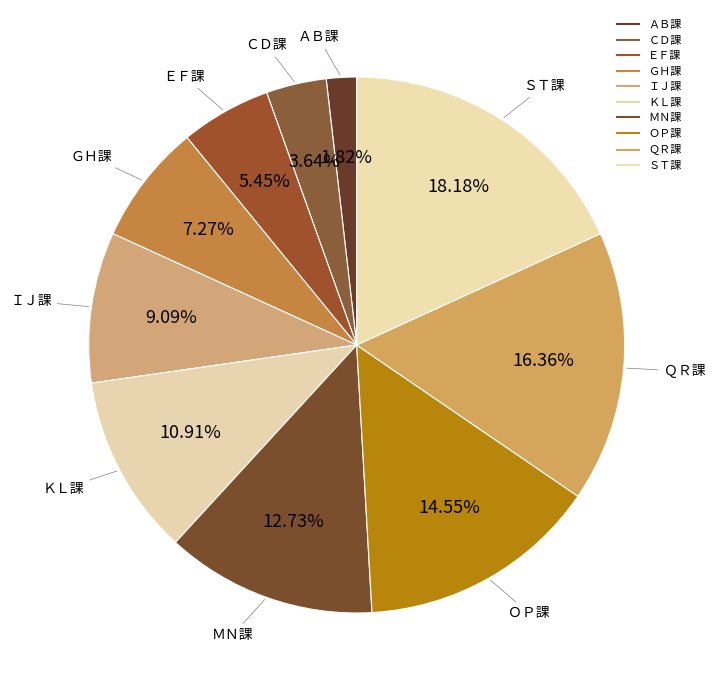

Count the number of slices in the pie.

10